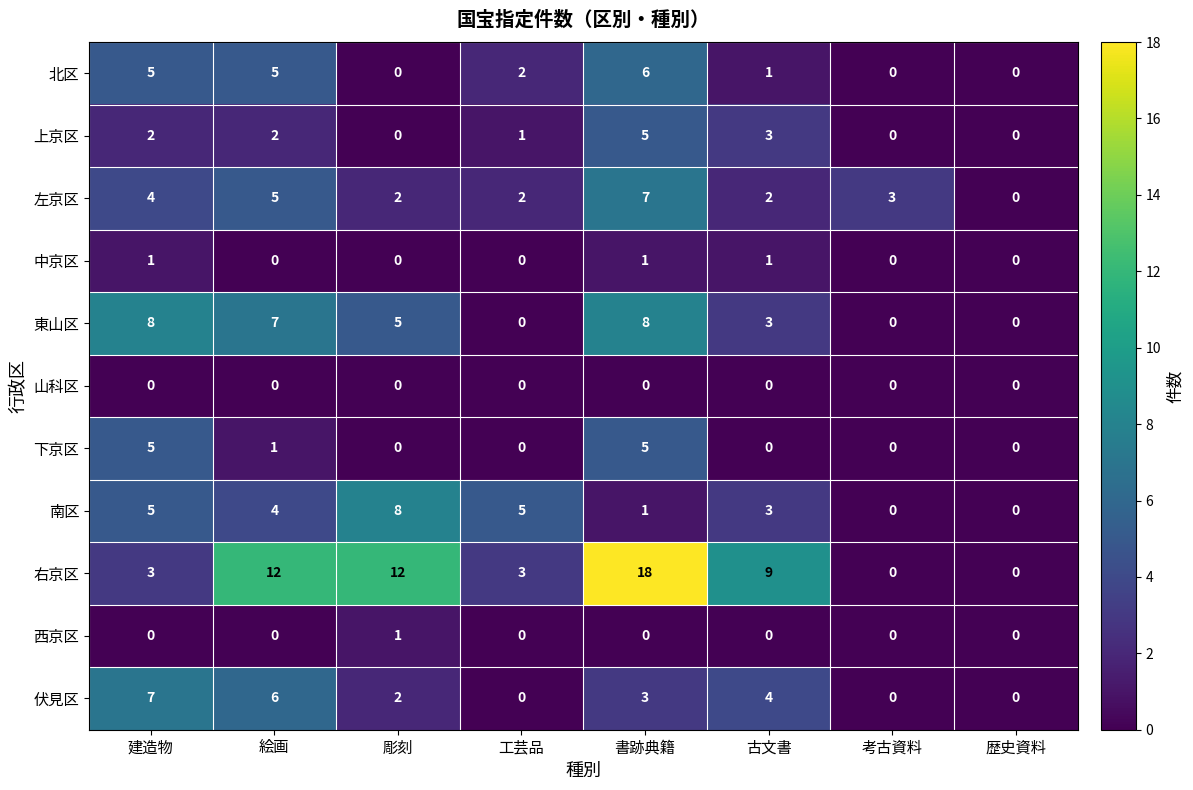

How many values in the 下京区 series exceed 0?

3